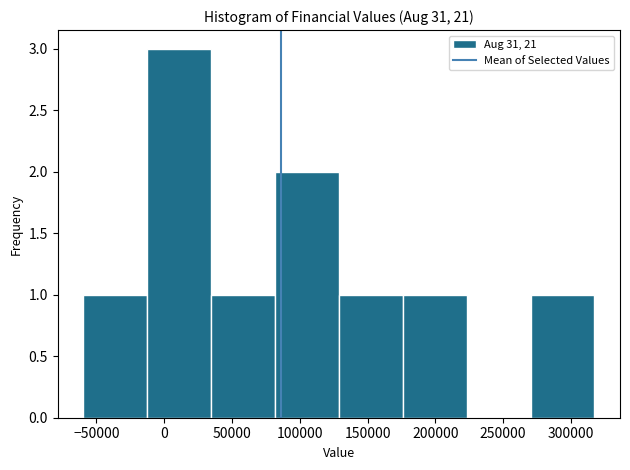

Reading left to right, list every bar in this chart as the range it spans on the x-axis followed by its height. Neither the bar edges nor the heights are printed on the chart, so give them approximately, as read against the axes.

-60000 to -15000: 1
-15000 to 35000: 3
35000 to 80000: 1
80000 to 130000: 2
130000 to 175000: 1
175000 to 225000: 1
225000 to 270000: 0
270000 to 315000: 1